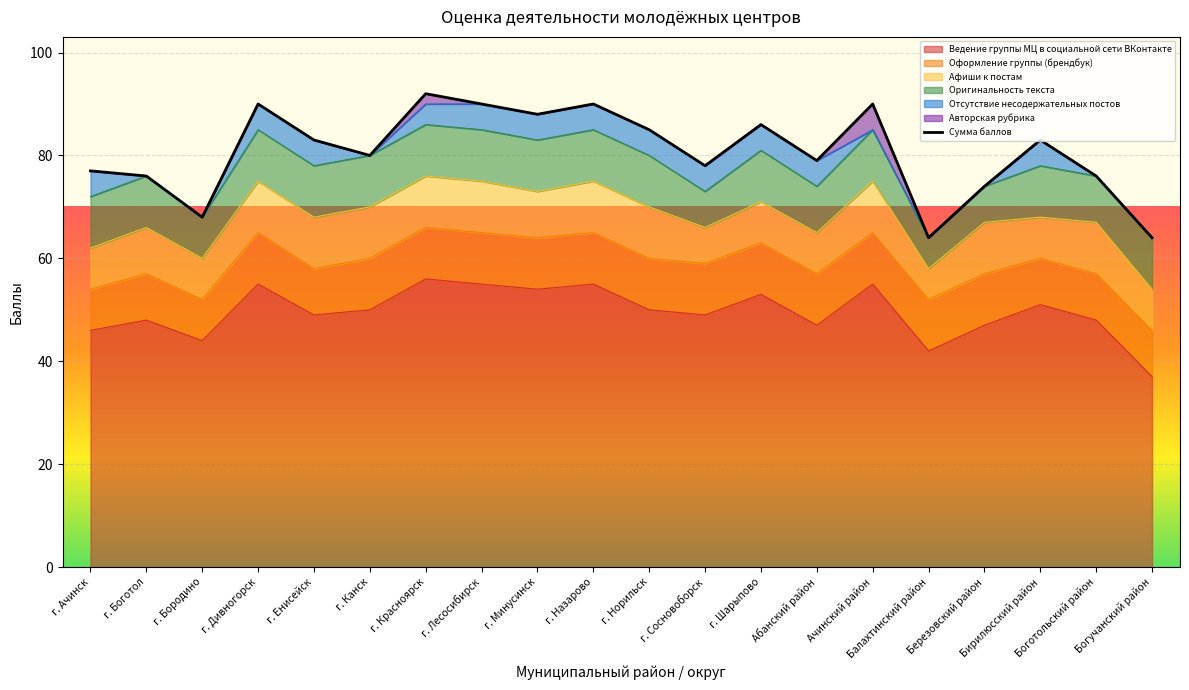

What position from the right is г. Красноярск?

14